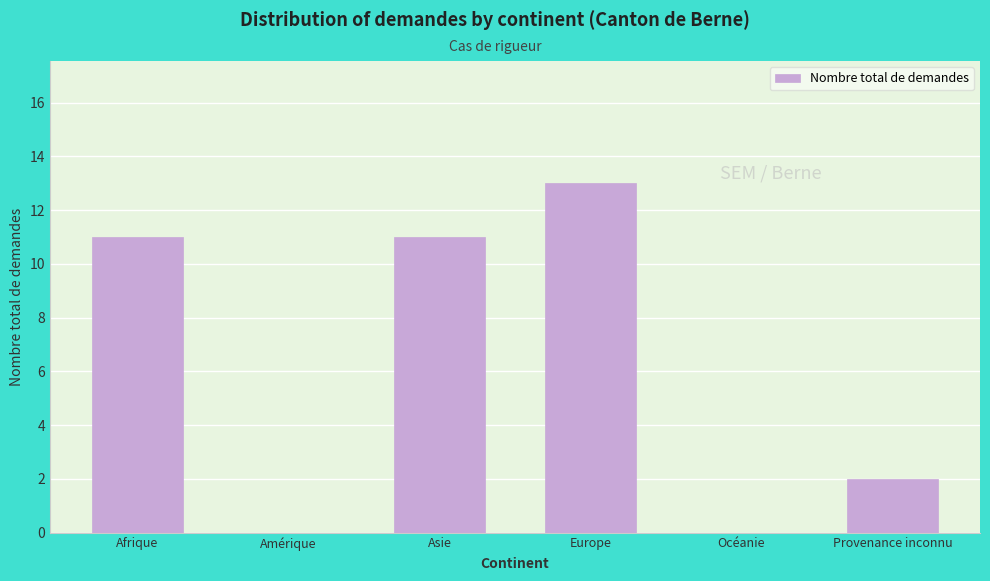

Reading left to right, extract all data points from this chart.

Afrique=11	Amérique=0	Asie=11	Europe=13	Océanie=0	Provenance inconnu=2